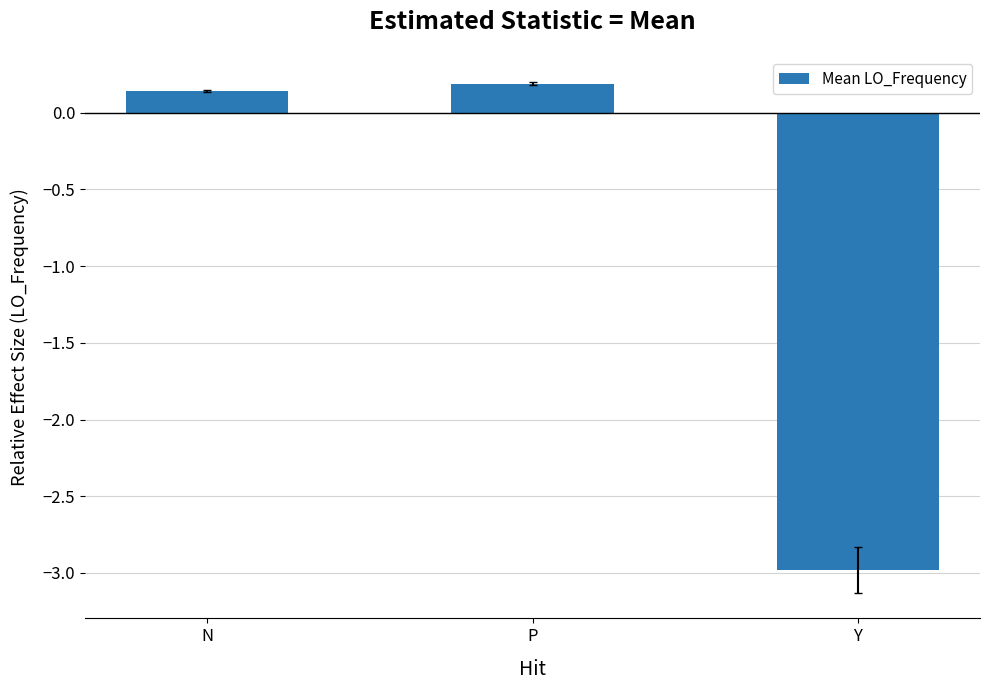

Rank the categories by value from lowest to highest.

Y, N, P